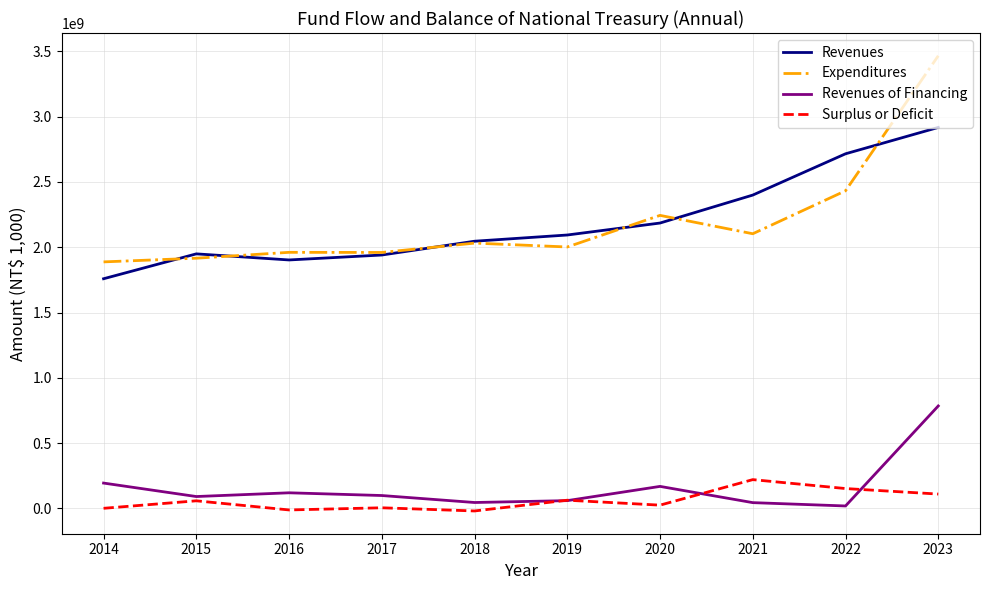

What is the smallest value displayed?

-20280350